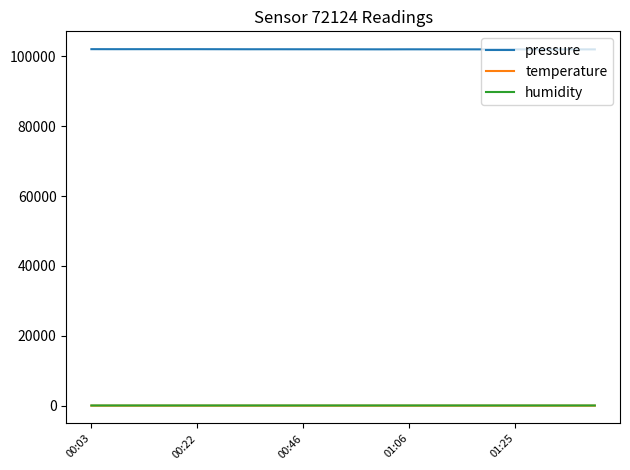

What is the smallest value displayed?

19.4